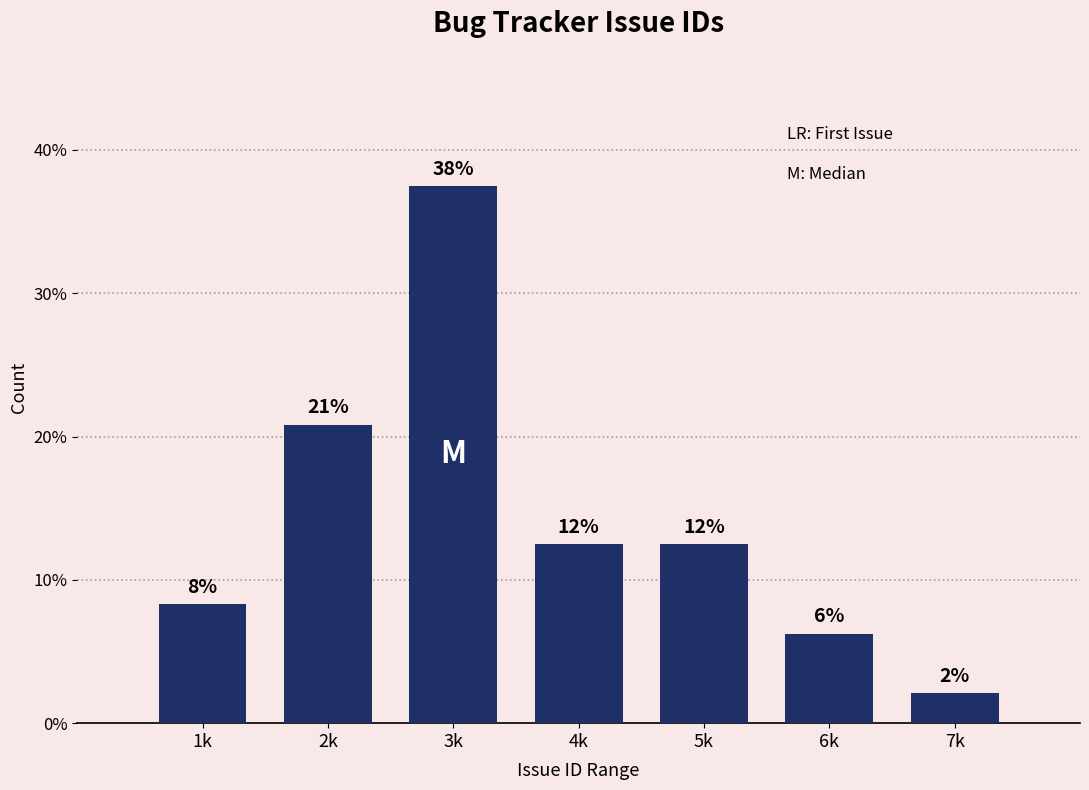

Does the chart contain any negative values?

No